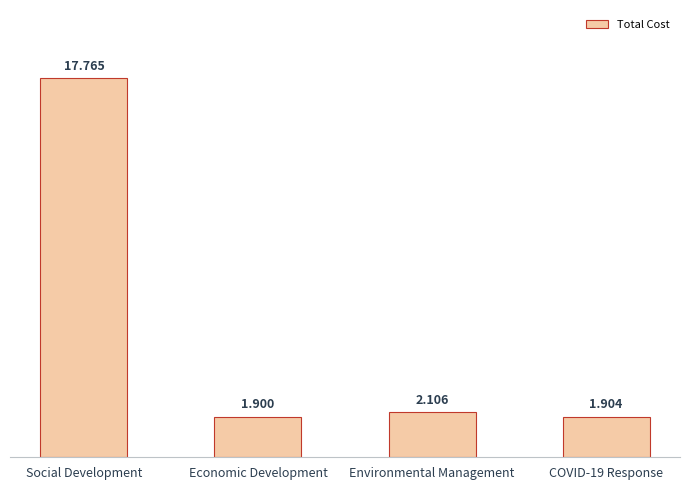

How many bars are there in total?

4